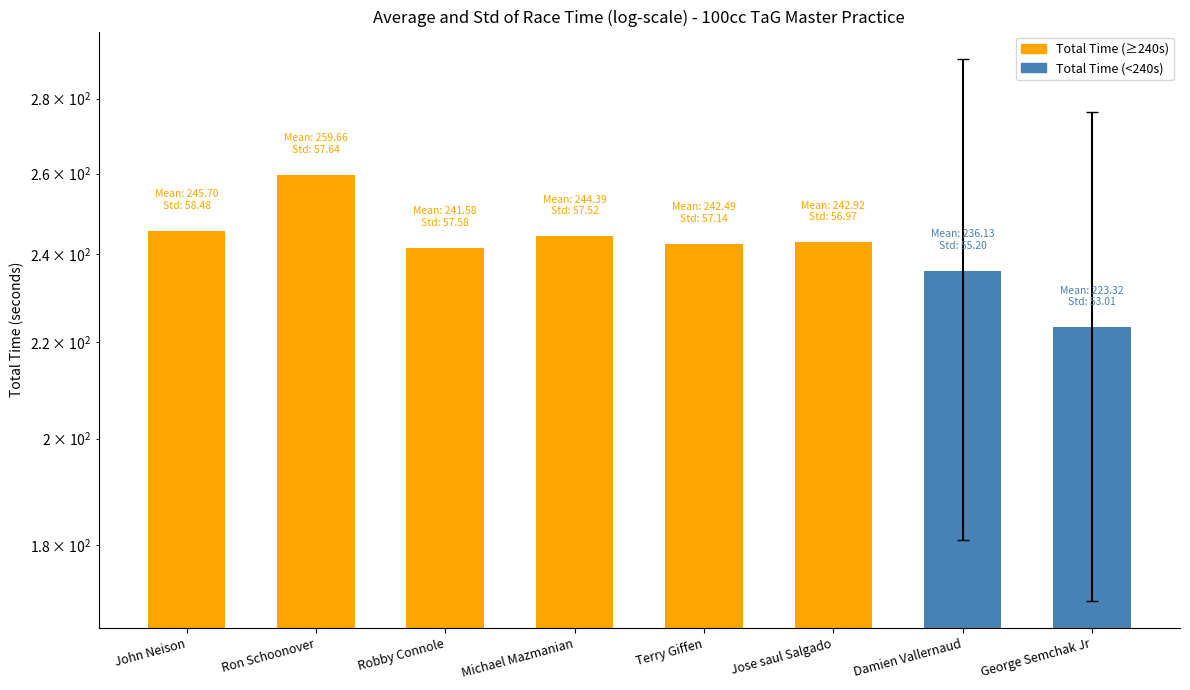

List the labels in order of value, largest first.

Ron Schoonover, John Neison, Michael Mazmanian, Jose saul Salgado, Terry Giffen, Robby Connole, Damien Vallernaud, George Semchak Jr